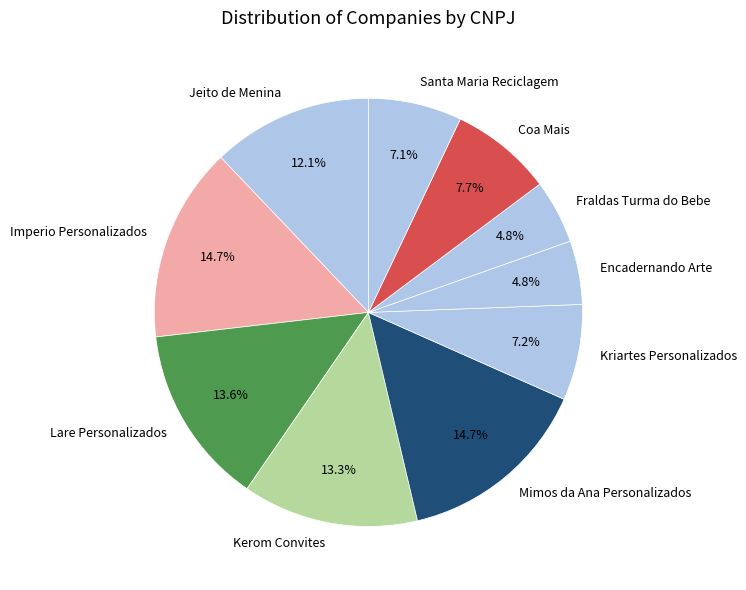

Which has a higher value, Fraldas Turma do Bebe or Mimos da Ana Personalizados?

Mimos da Ana Personalizados